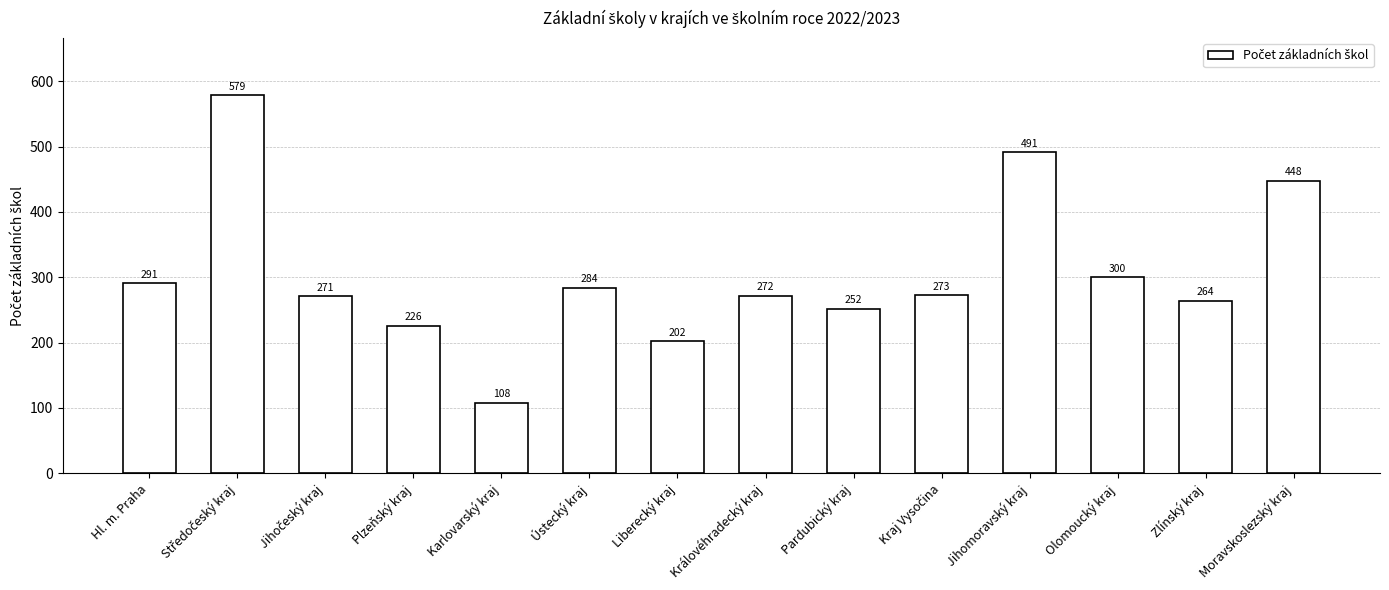

What is the approximate value at Karlovarský kraj?

108